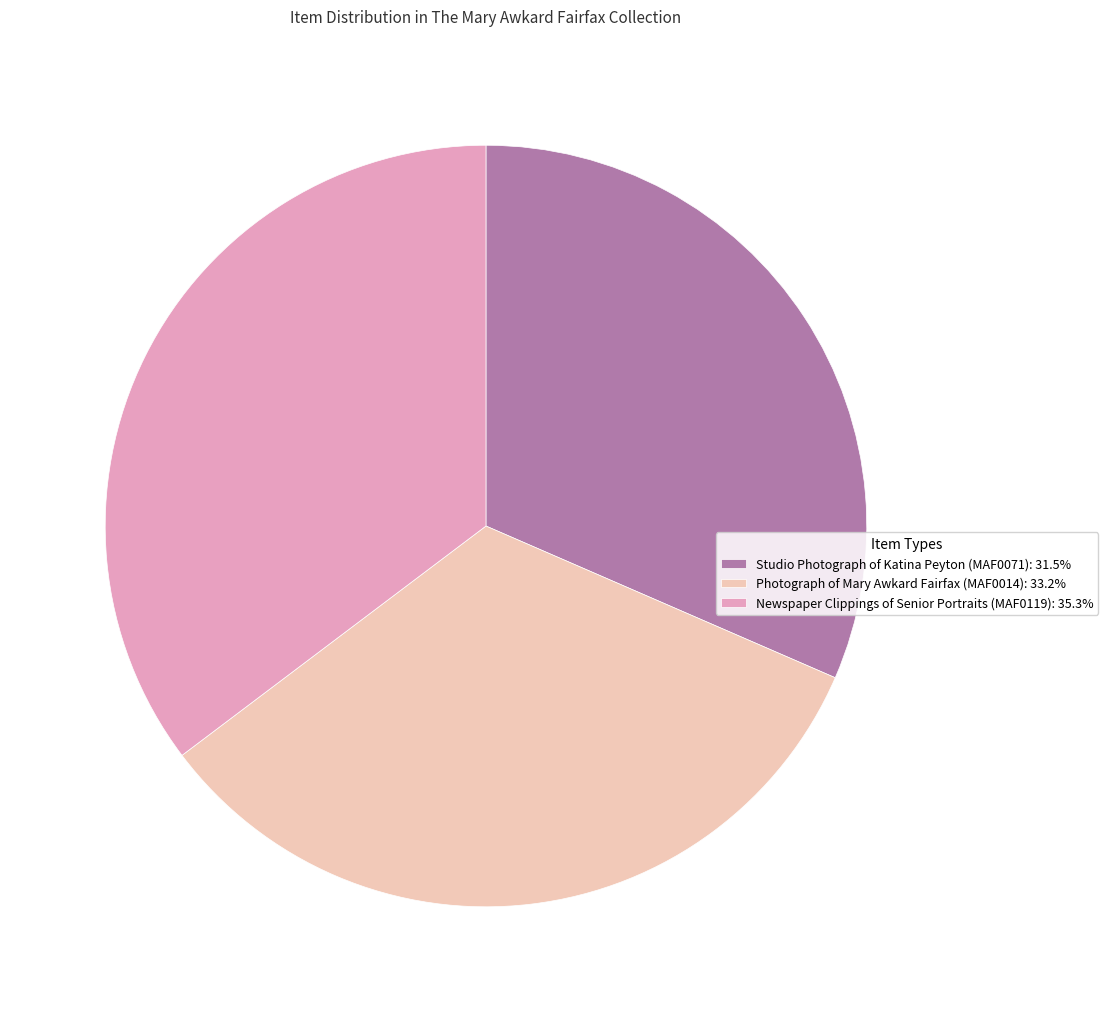

Count the number of slices in the pie.

3